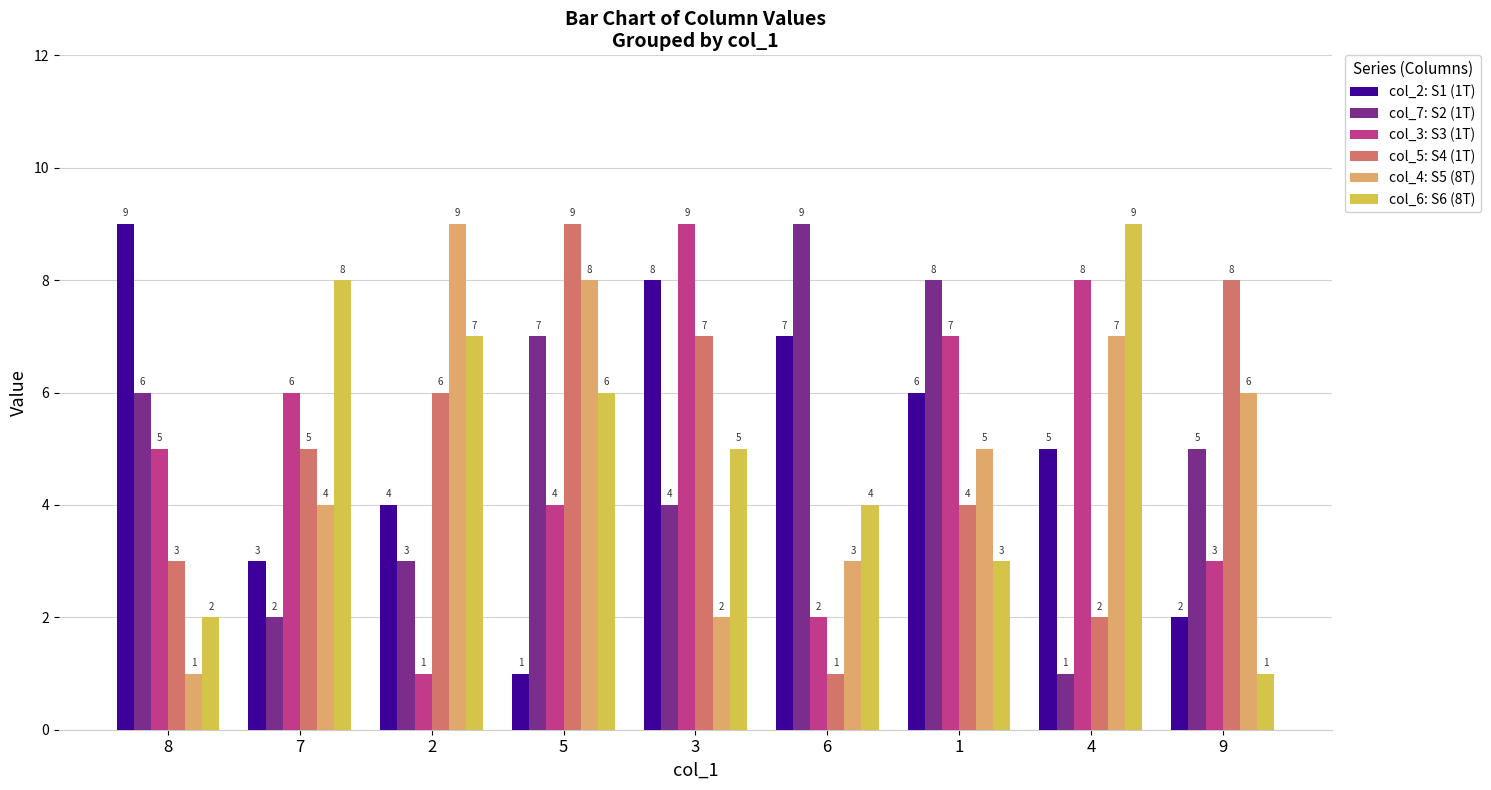

Are the bars grouped side by side (vs. stacked)?

Yes